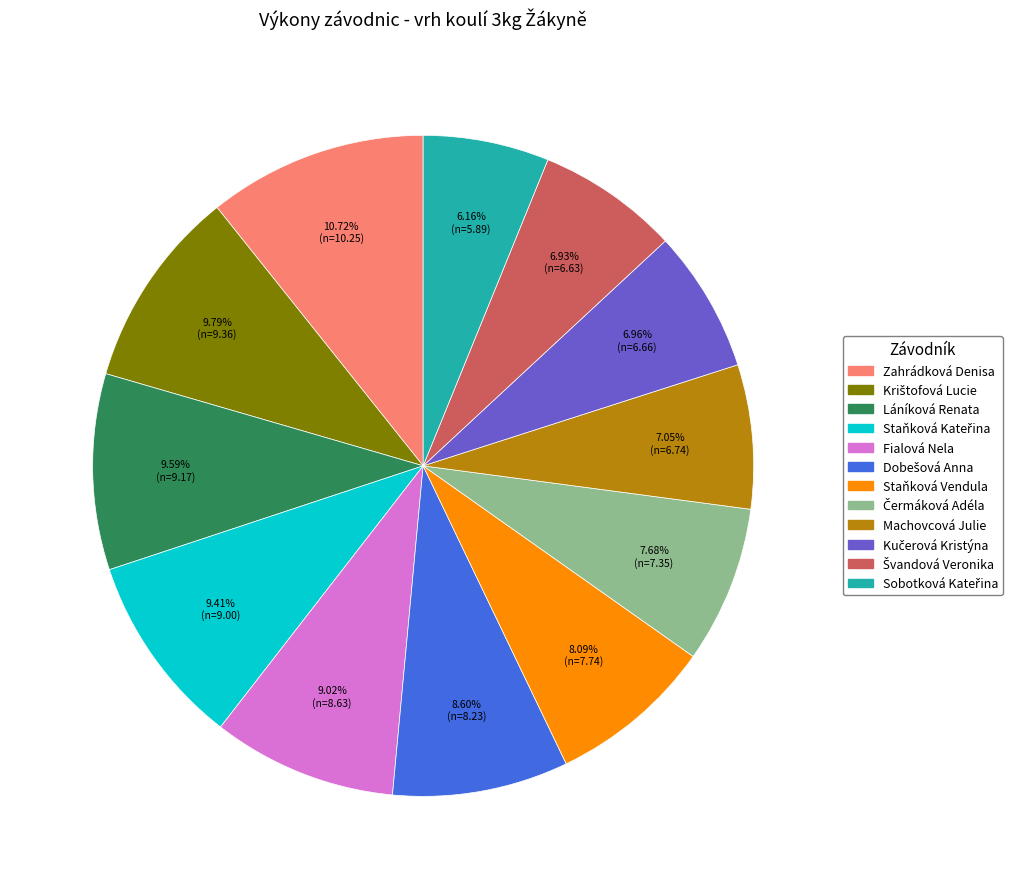

Does any single category account for the majority?

No